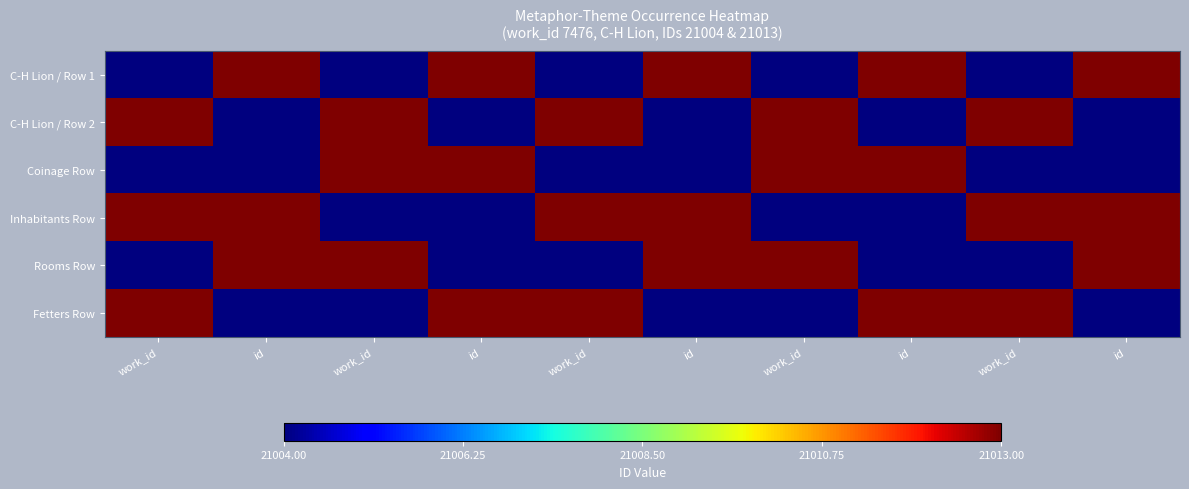

What is the spread (max minus min) of values at id?

9